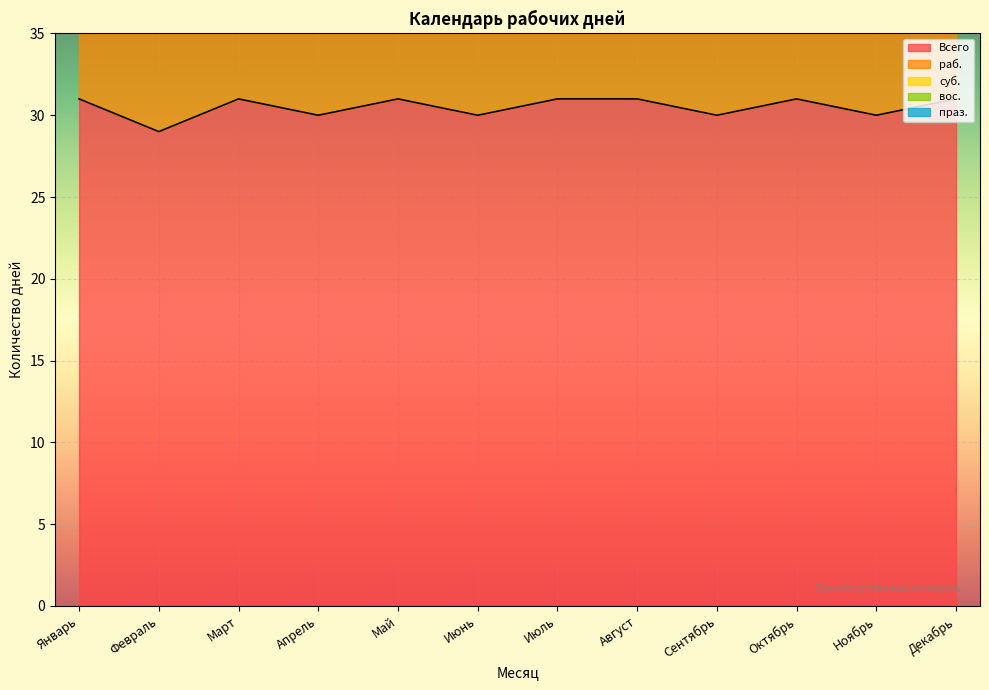

Which category has the lowest value across all series?

Апрель